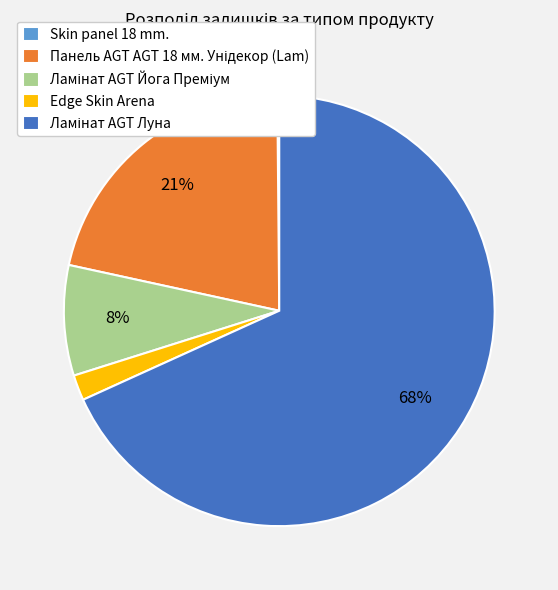

Is there any slice that represents more than half of the pie?

Yes